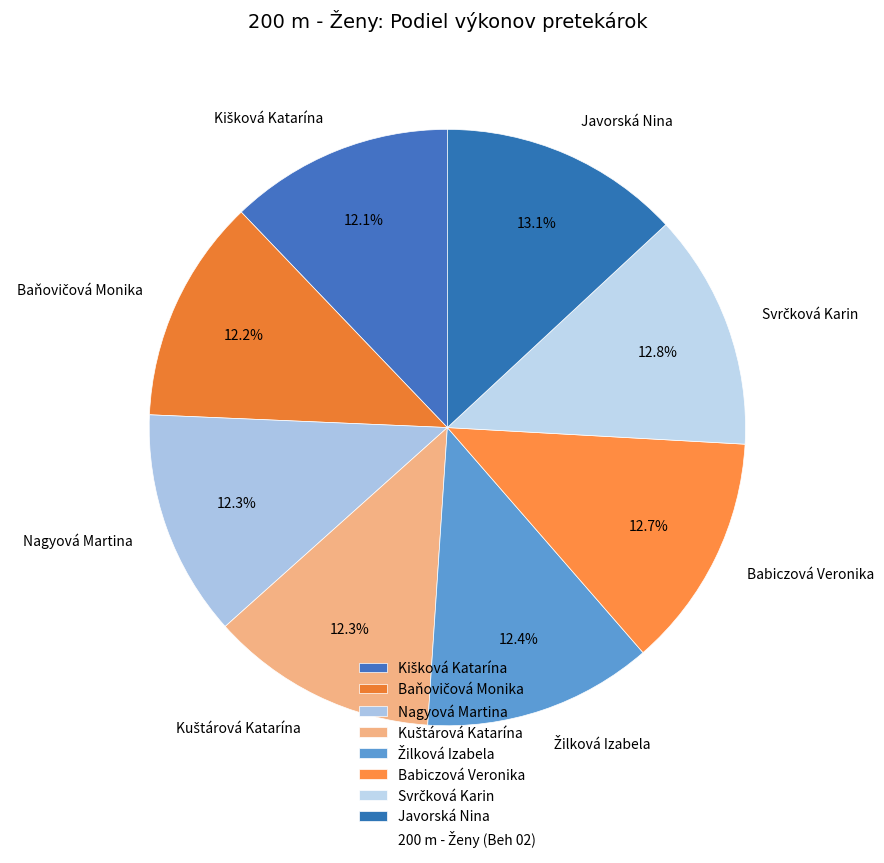

Do Nagyová Martina and Javorská Nina together represent more than half of the pie?

No